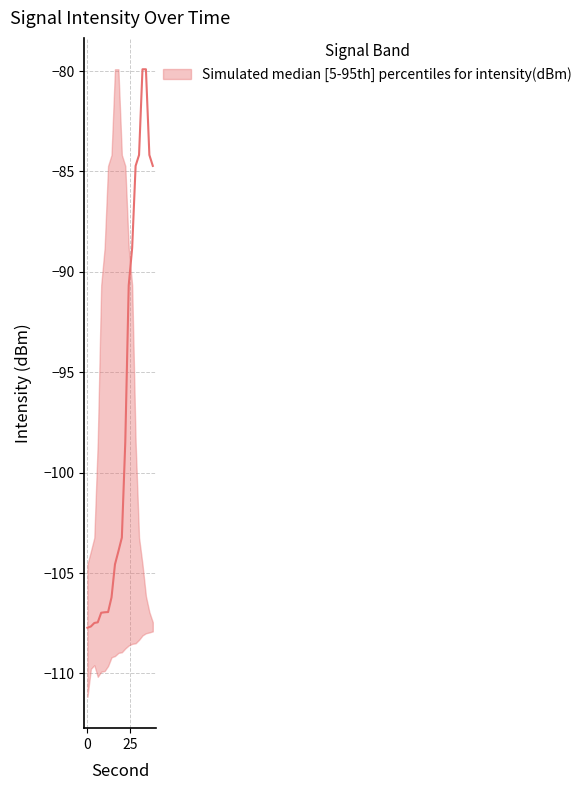

At how many categories does at least one series exceed -101?

17